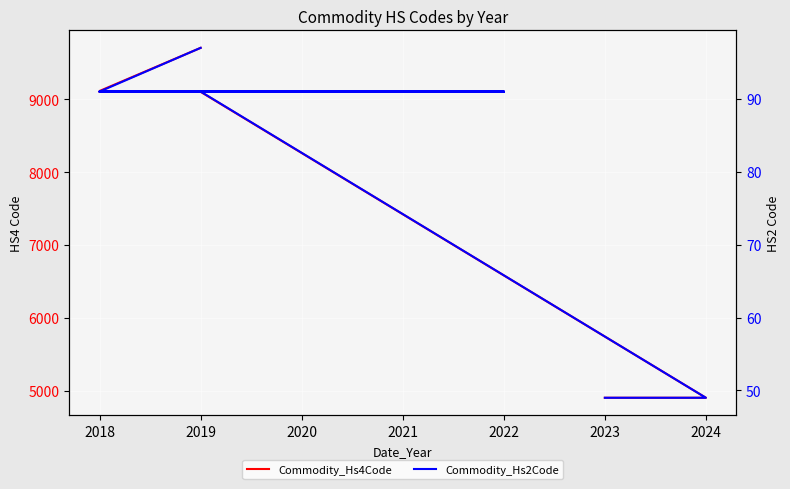

True or false: Commodity_Hs2Code and Commodity_Hs4Code intersect in this chart.

False